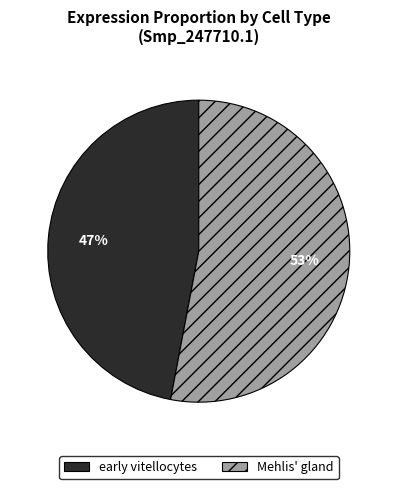

Is the sum of early vitellocytes and Mehlis' gland greater than half?

Yes